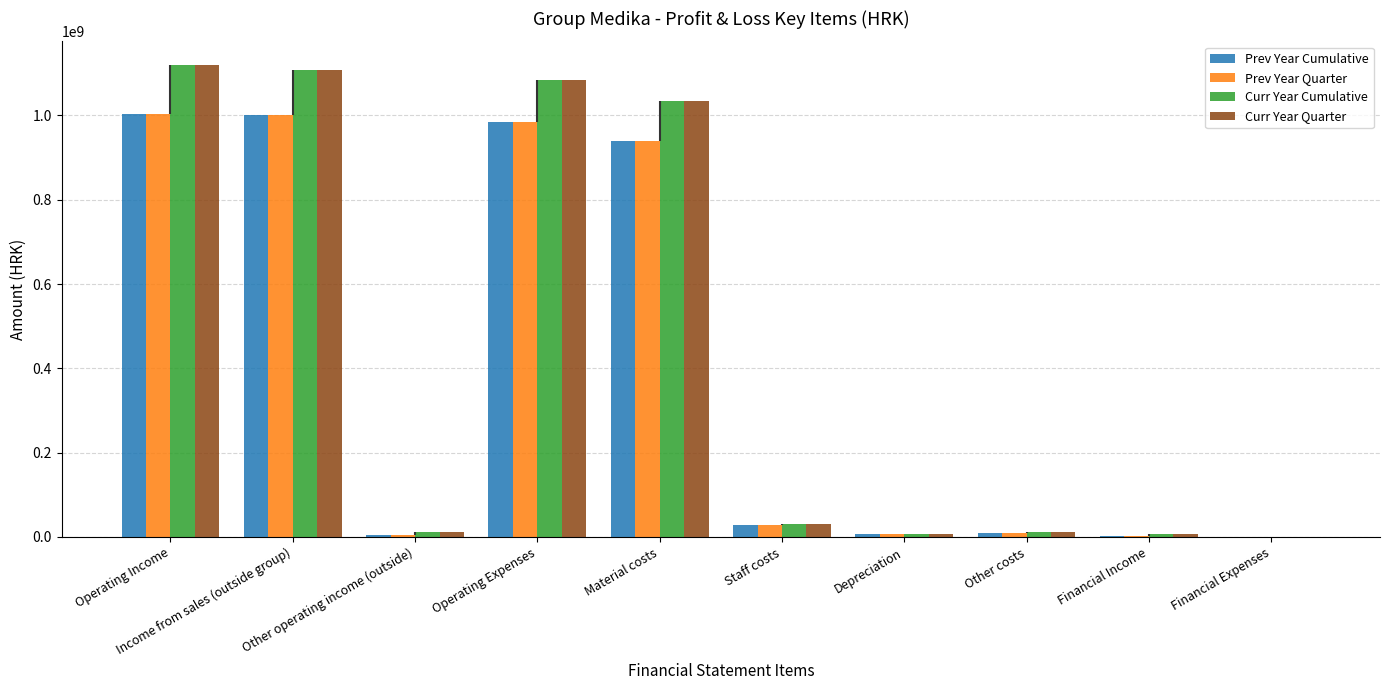

Is the value of Curr Year Cumulative at Staff costs greater than the value of Prev Year Cumulative at Income from sales (outside group)?

No